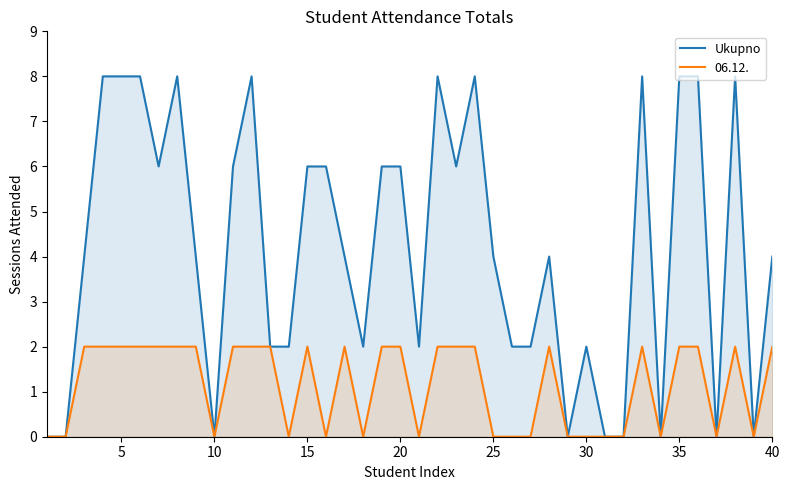

How many values are below 4?

16